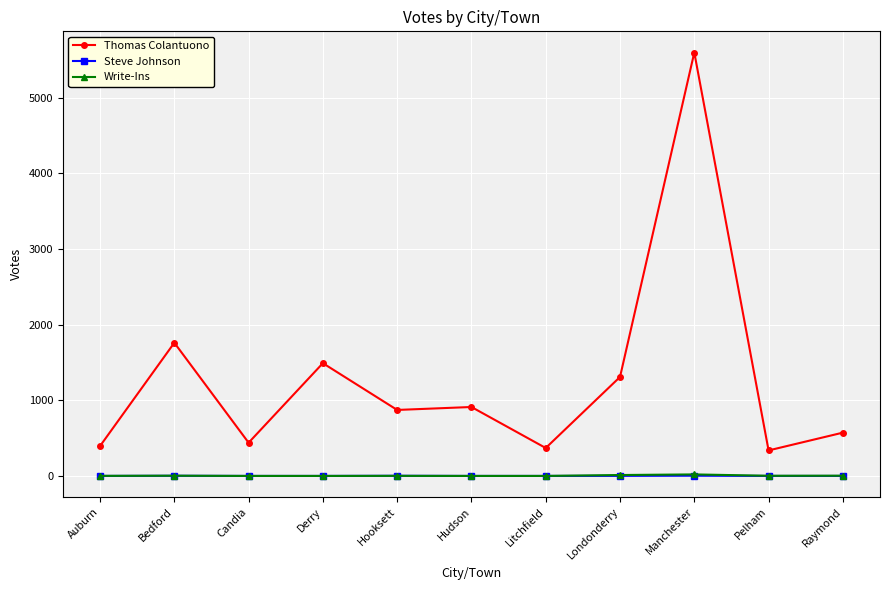

True or false: Steve Johnson has a value of 2 at Bedford.

True